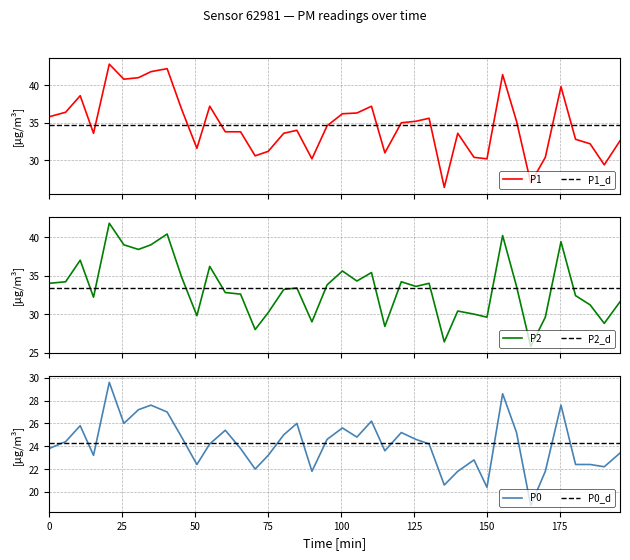

How many distinct data groups are displayed?

3